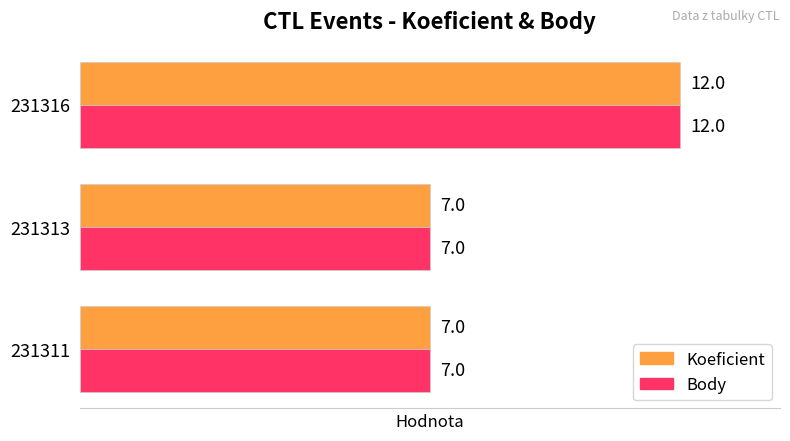

What is the sum of the Koeficient values at 231311 and 231316?

19